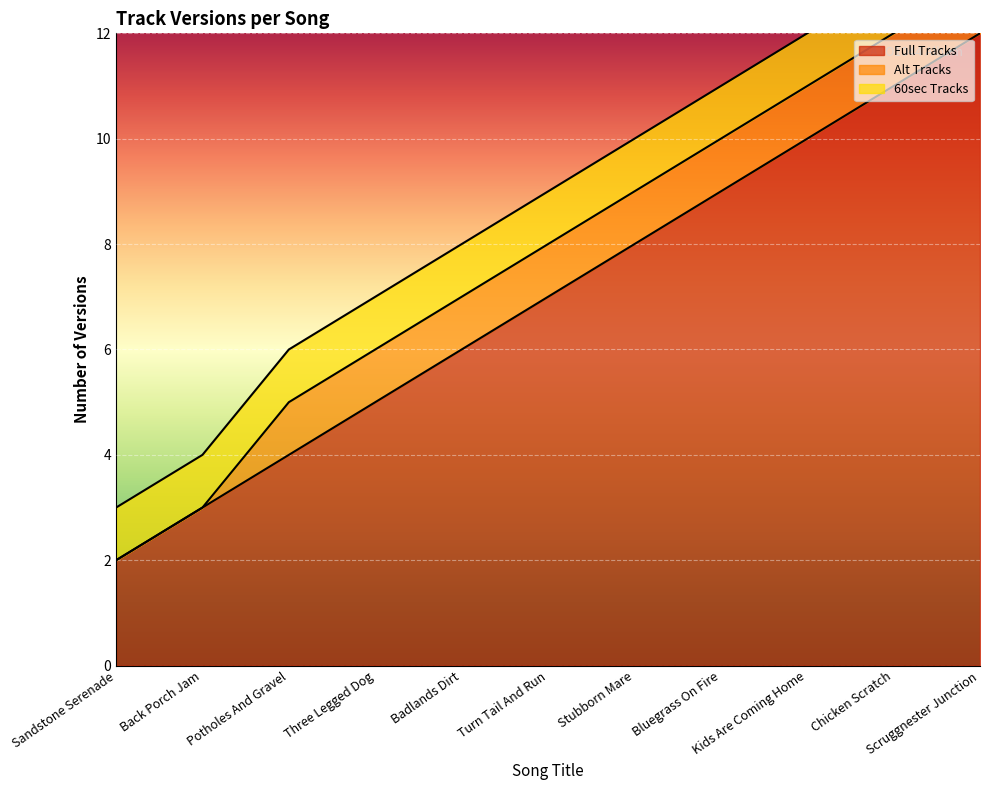

The Full Tracks series shows 3 at Back Porch Jam. True or false?

True